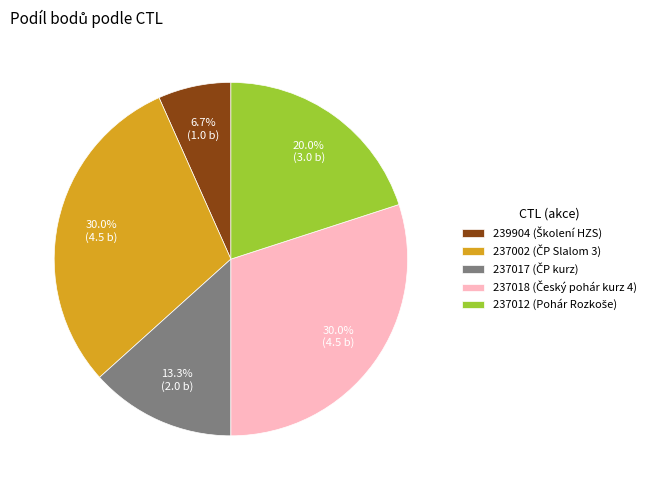

What percentage is NOT represented by 237018?

70.0%